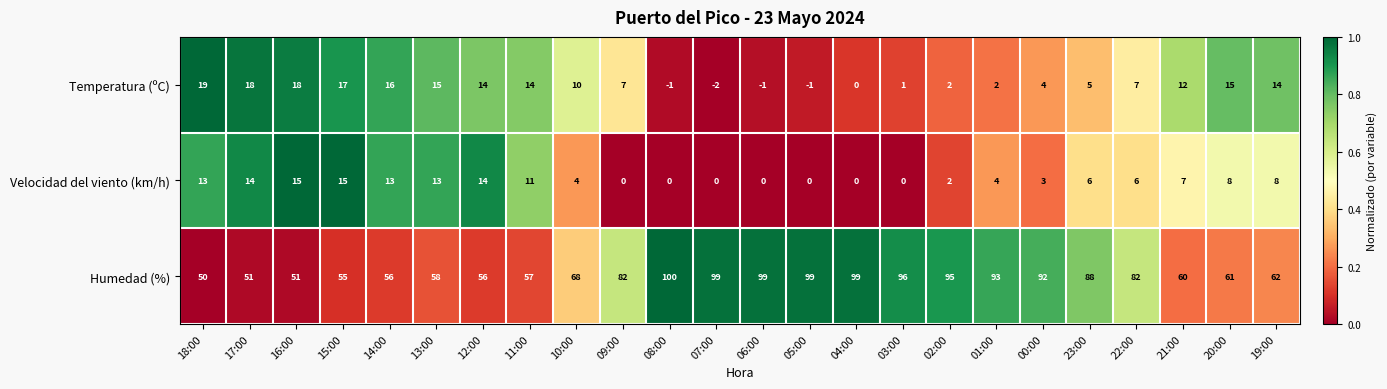

The value of Temperatura (ºC) at 20:00 is 15. True or false?

True